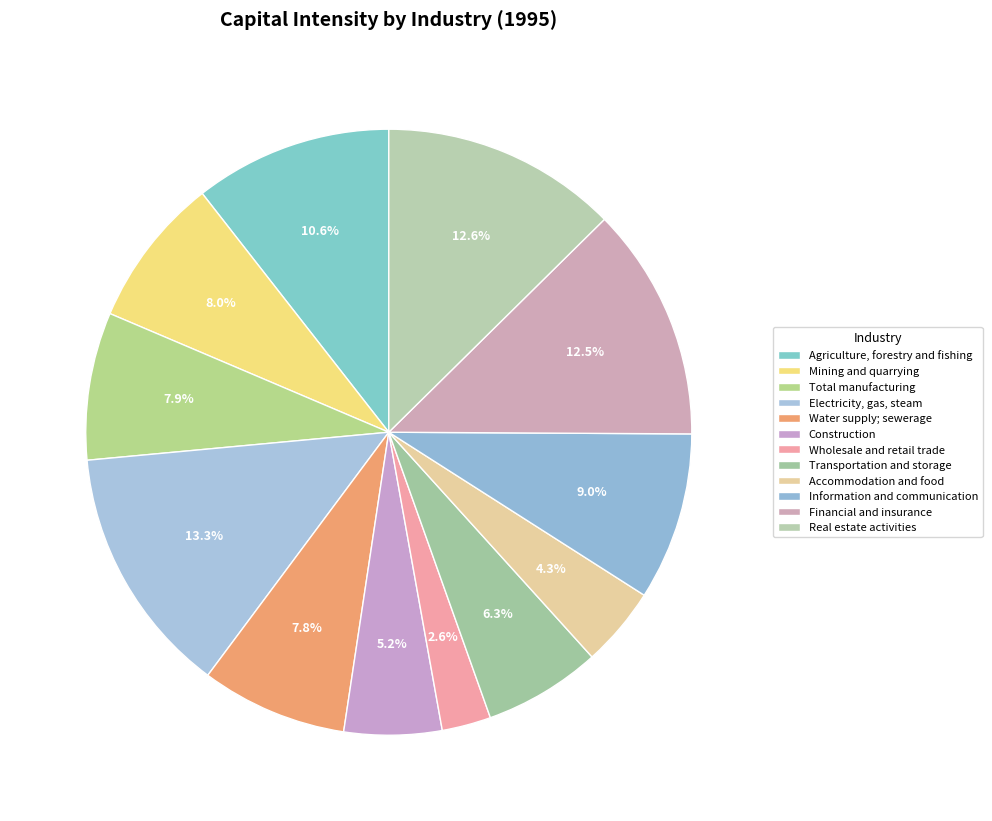

Count the number of slices in the pie.

12